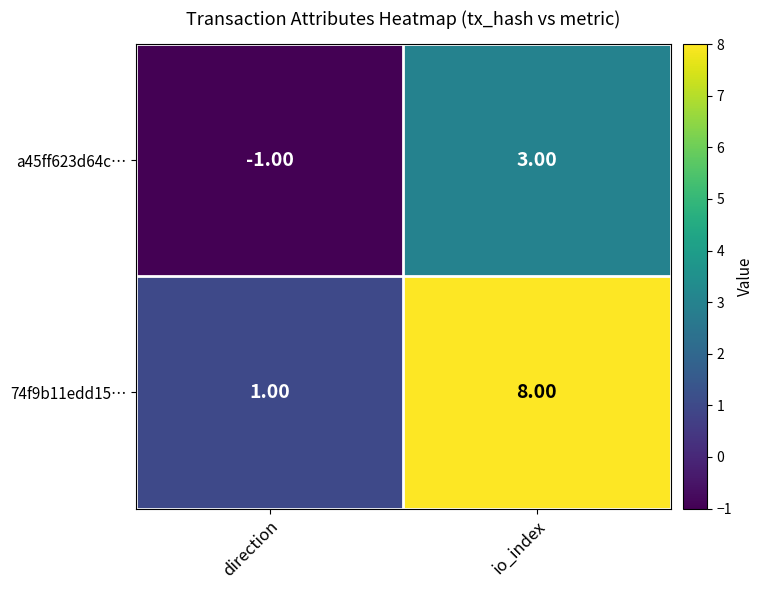

List the series in order of their overall mean, lowest first.

a45ff623d64c…, 74f9b11edd15…